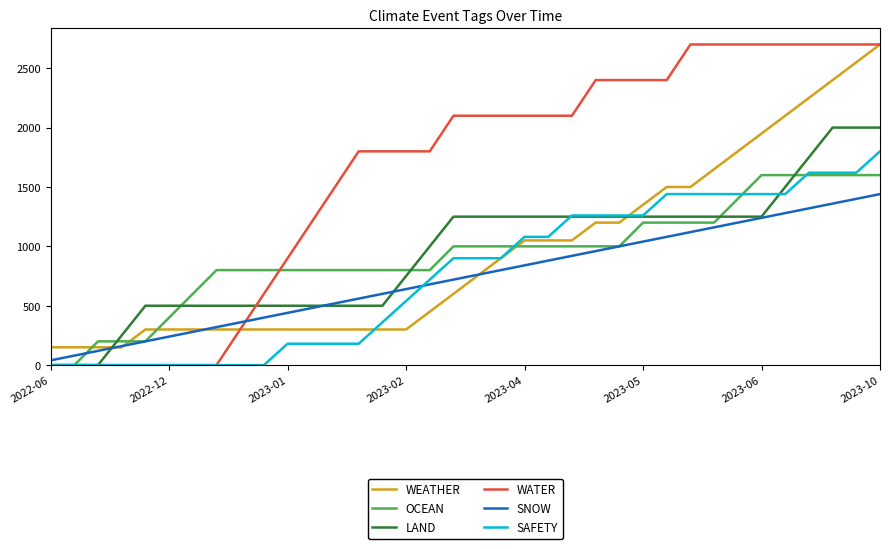

Which series has the largest range (max minus min)?

WATER